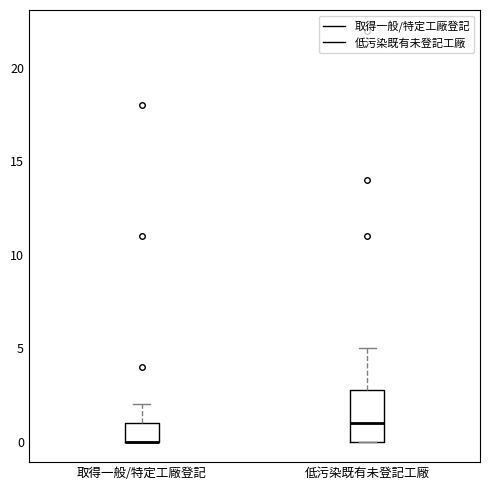

Which box is the tallest, from its lower edge to its upper edge?

低污染既有未登記工廠